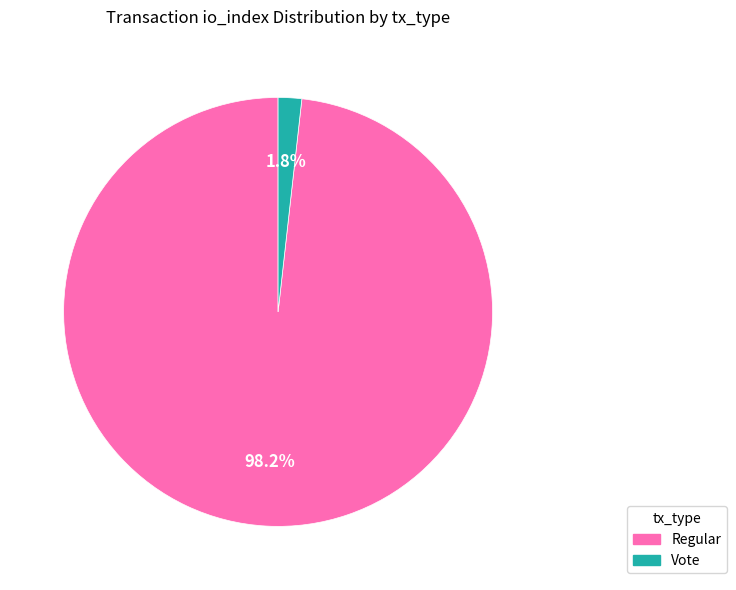

Which has a higher value, Vote or Regular?

Regular